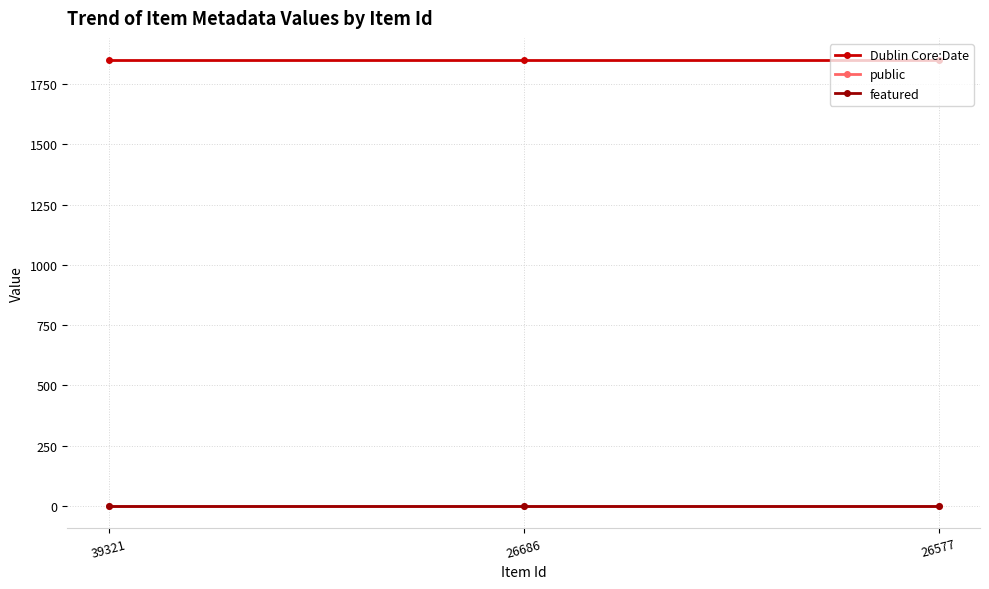

What is the total value across all series at 26686?

1851